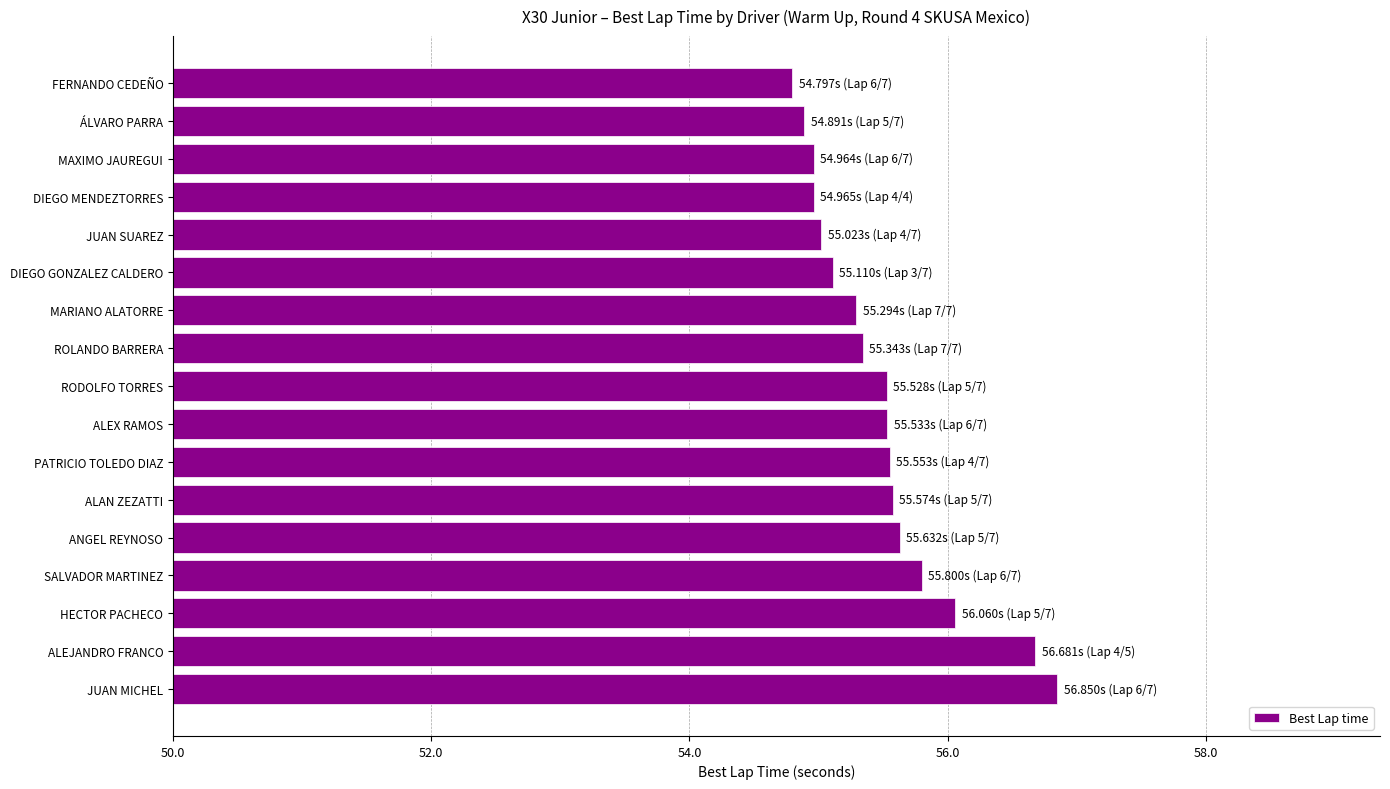

Which has a higher value, RODOLFO TORRES or DIEGO GONZALEZ CALDERO?

RODOLFO TORRES